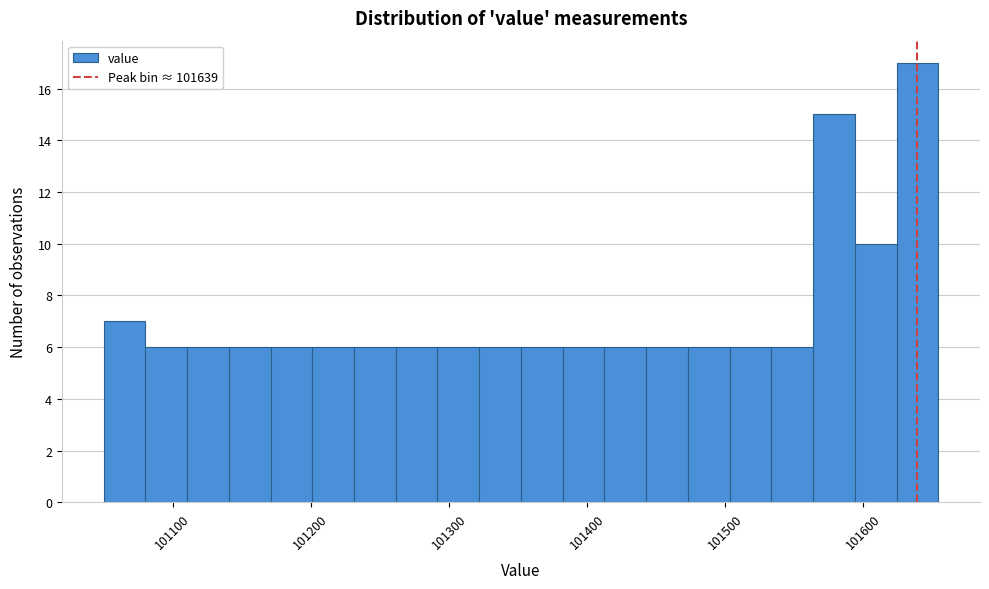

Around what value on the x-axis is the tallest bar? Give the approximate position of its centre, as read against the axis.

101640